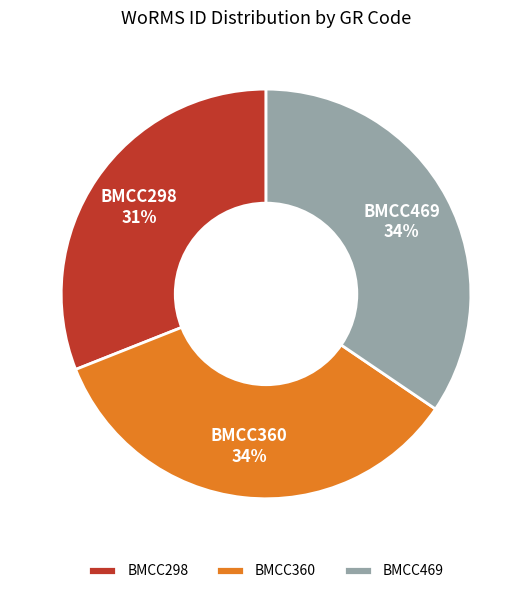

Does any single category account for the majority?

No